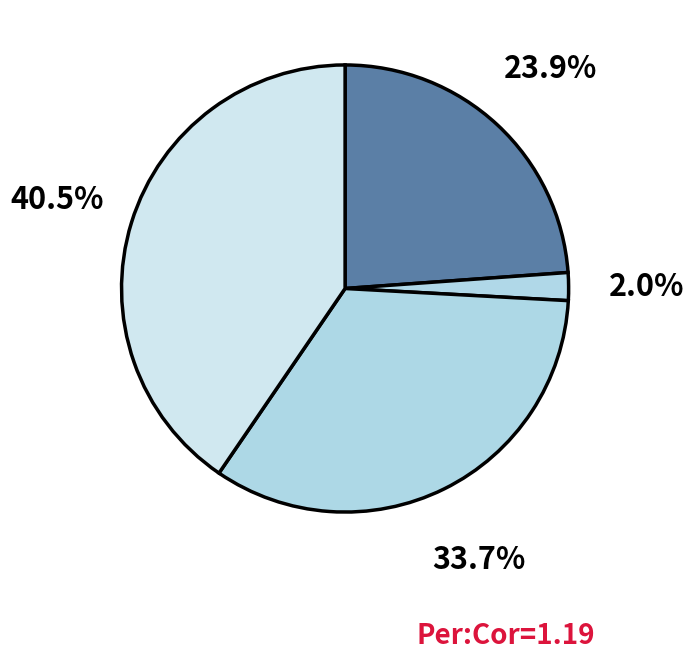

Count the number of slices in the pie.

4